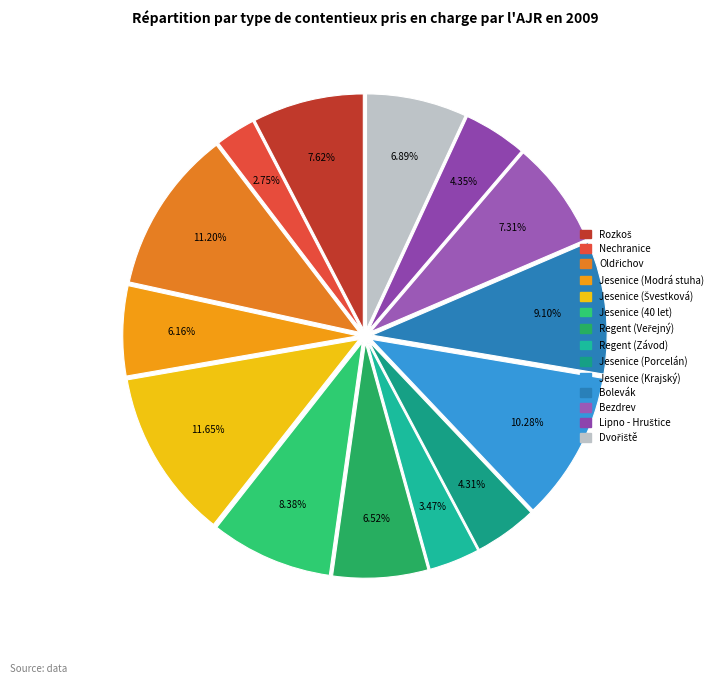

Count the number of slices in the pie.

14